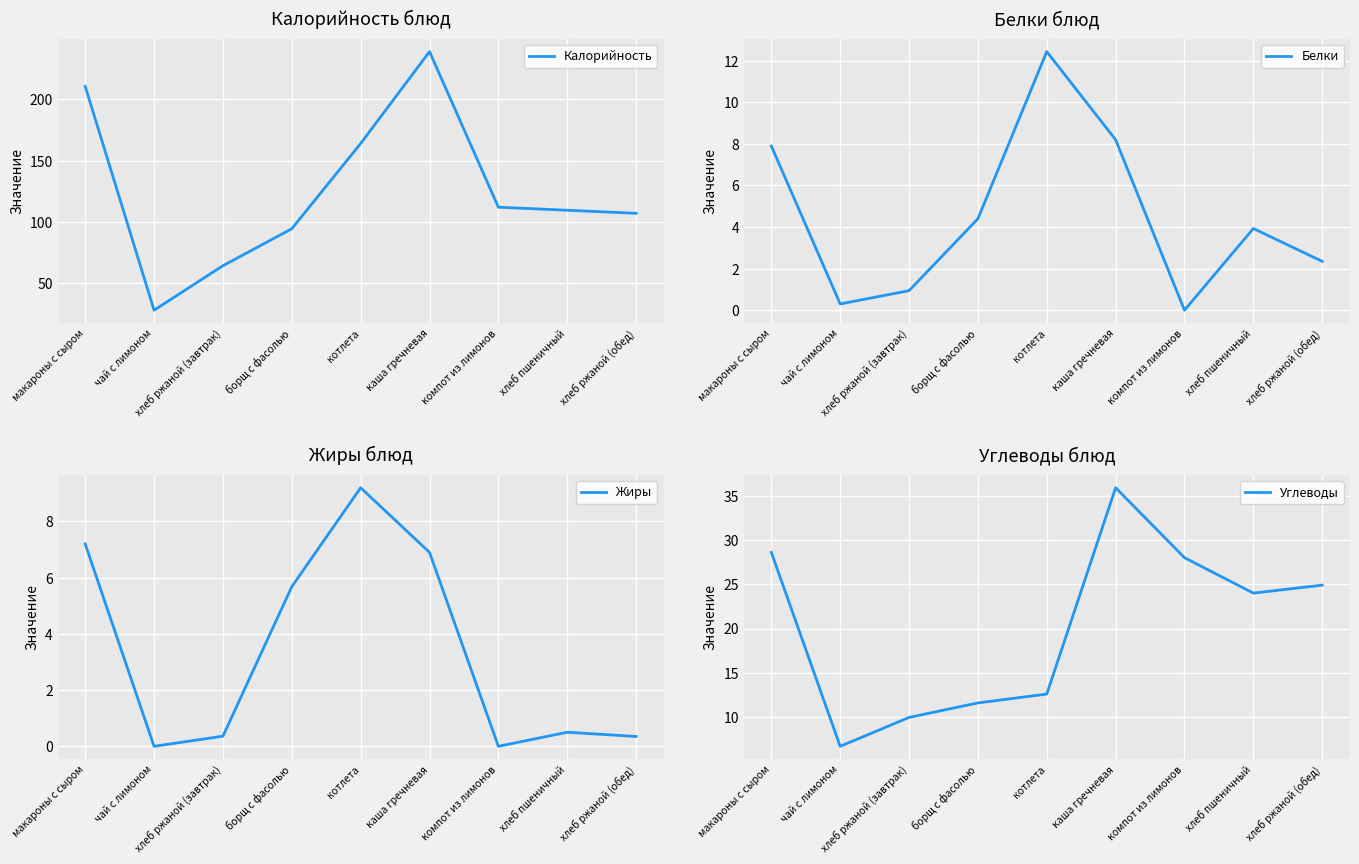

Reading left to right, what are all the values shown in this chart?

Калорийность: 210.6	27.9	64.2	94.4	164.0	239.0	112.0	109.5	107.0
Белки: 7.9	0.3	0.9	4.4	12.4	8.2	0.0	3.9	2.4
Жиры: 7.2	0.0	0.4	5.7	9.2	6.9	0.0	0.5	0.3
Углеводы: 28.6	6.7	10.0	11.6	12.6	35.9	28.0	24.0	24.9